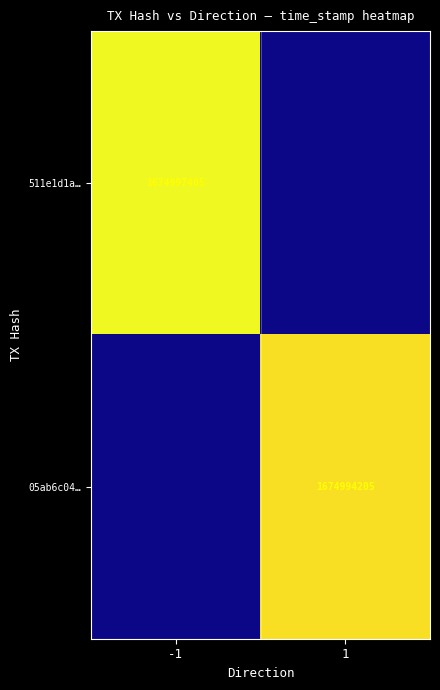

At which category is the sum across all series the highest?

-1